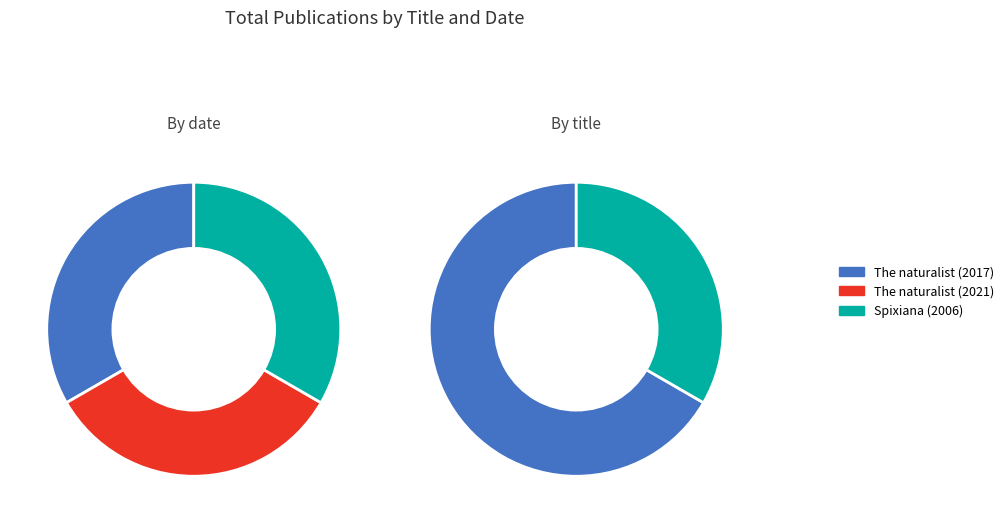

Rank the categories by value from lowest to highest.

Spixiana (2006), The naturalist (2017), The naturalist (2021)